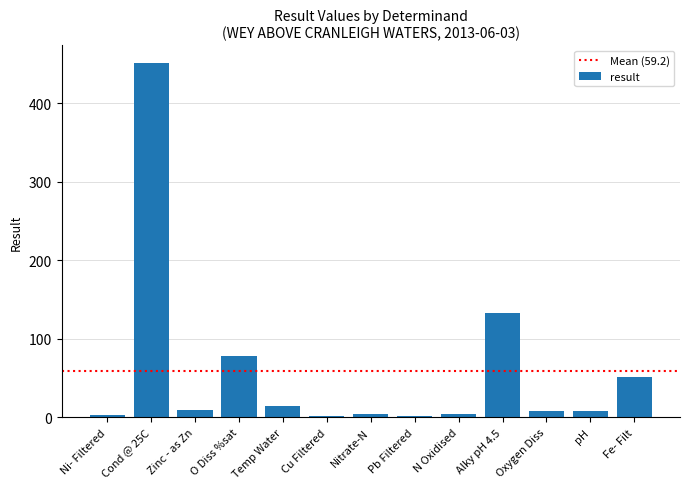

At which label is the value closest to 226?

Alky pH 4.5